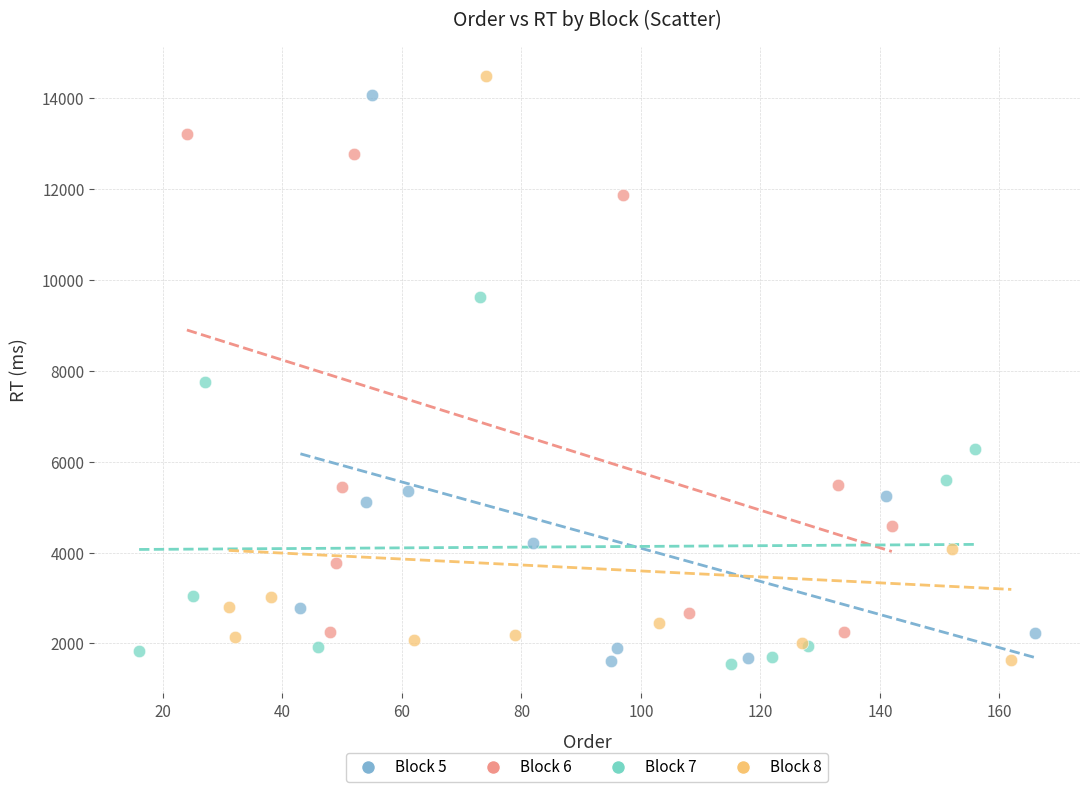

Which series has the widest spread of Y values?

Block 8